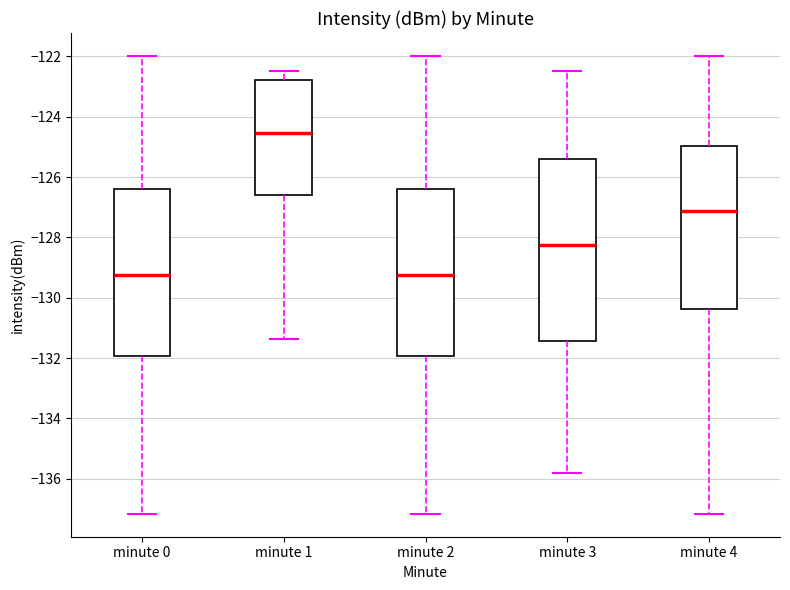

Comparing the boxes themselves (not the whiskers), which one is the tallest?

minute 3